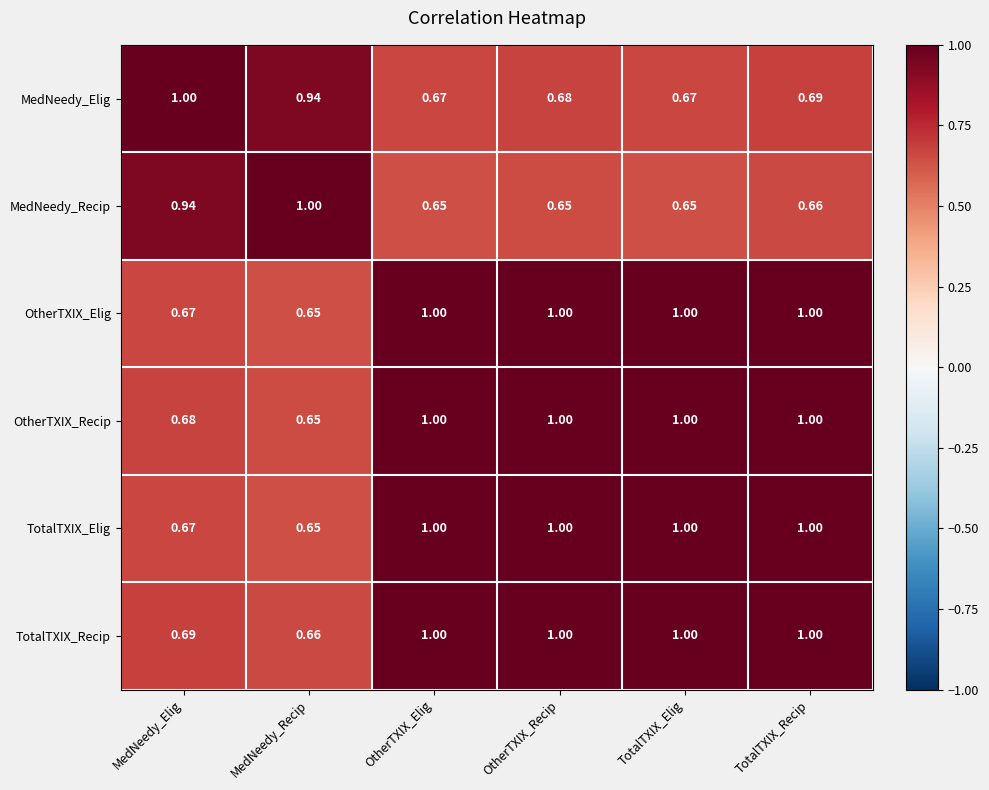

Which category has the lowest value in the TotalTXIX_Elig series?

MedNeedy_Recip